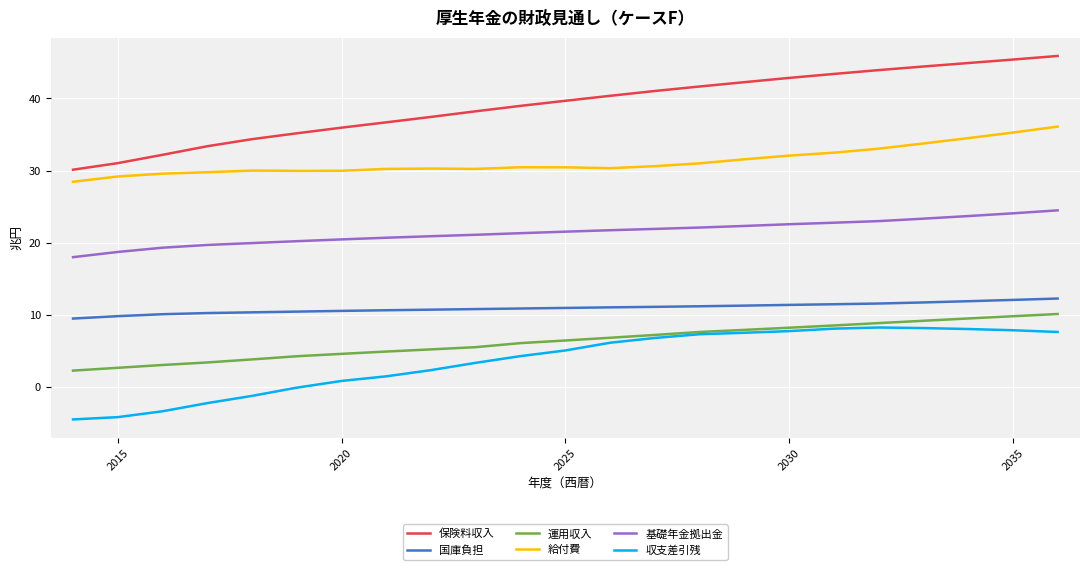

Which series has the largest total across all categories?

保険料収入